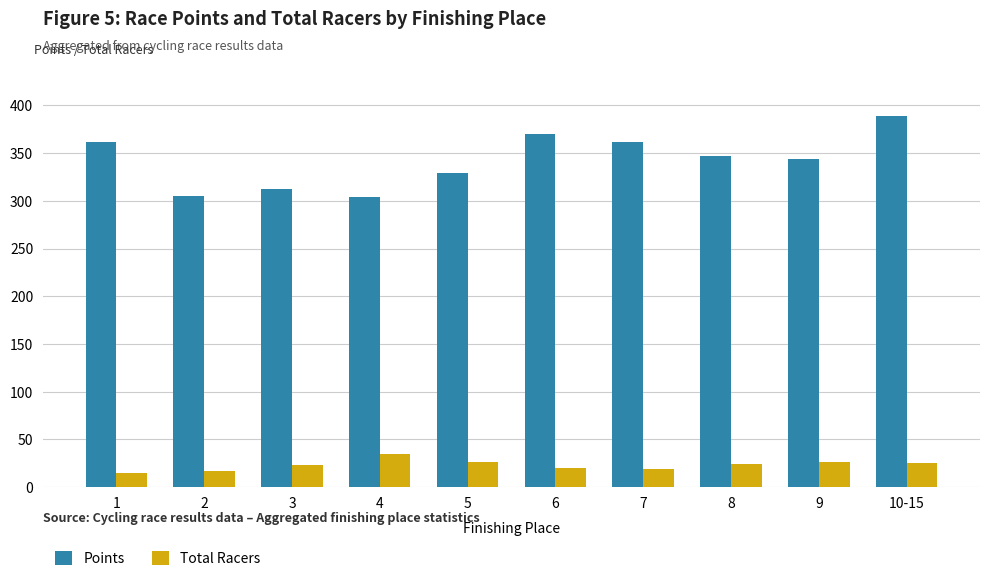

Rank the series by their average value, from highest to lowest.

Points, Total Racers